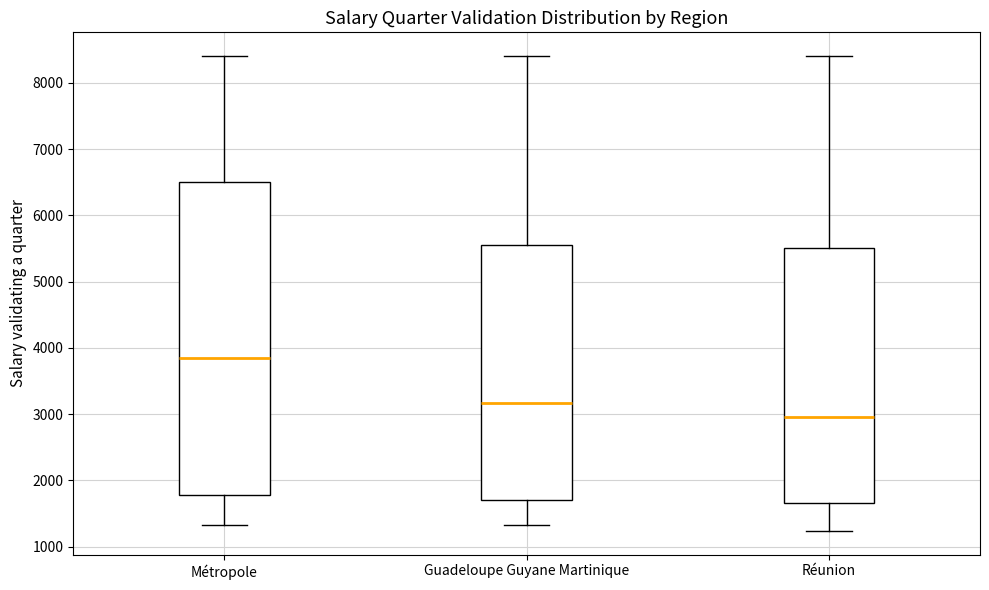

Reading left to right, transcribe this box plot: for each box, give where its median line is, the range the box spans, and where its two whiskers end, as read against the y-axis. The values are not printed on the chart, so give them approximately, as read against the axis.

Métropole: median 3800, box 1800 to 6500, whiskers 1300 to 8400
Guadeloupe Guyane Martinique: median 3200, box 1700 to 5600, whiskers 1300 to 8400
Réunion: median 3000, box 1700 to 5500, whiskers 1200 to 8400